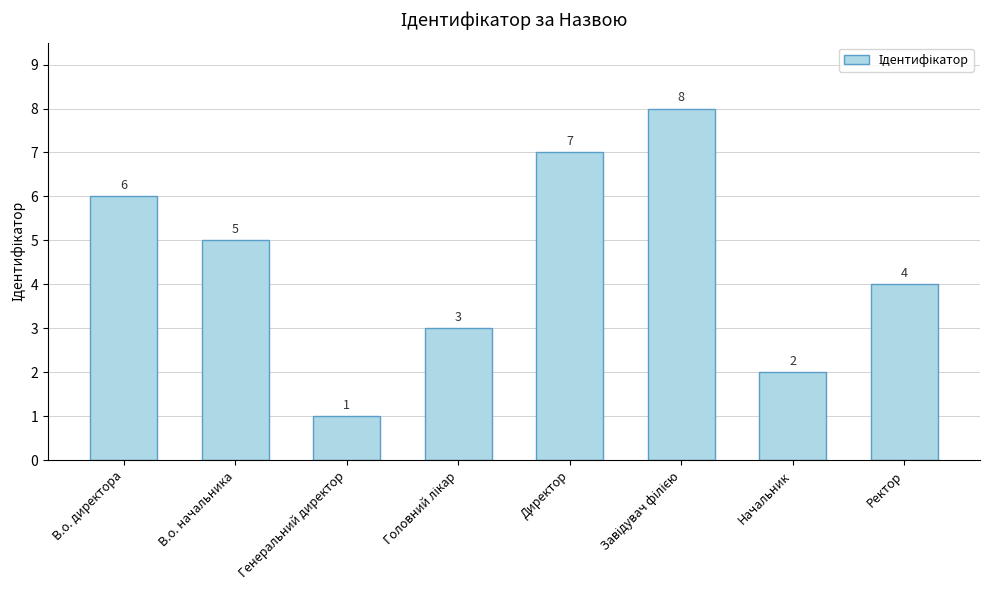

Approximately how many times larger is the value at Директор compared to В.о. начальника?

1.4